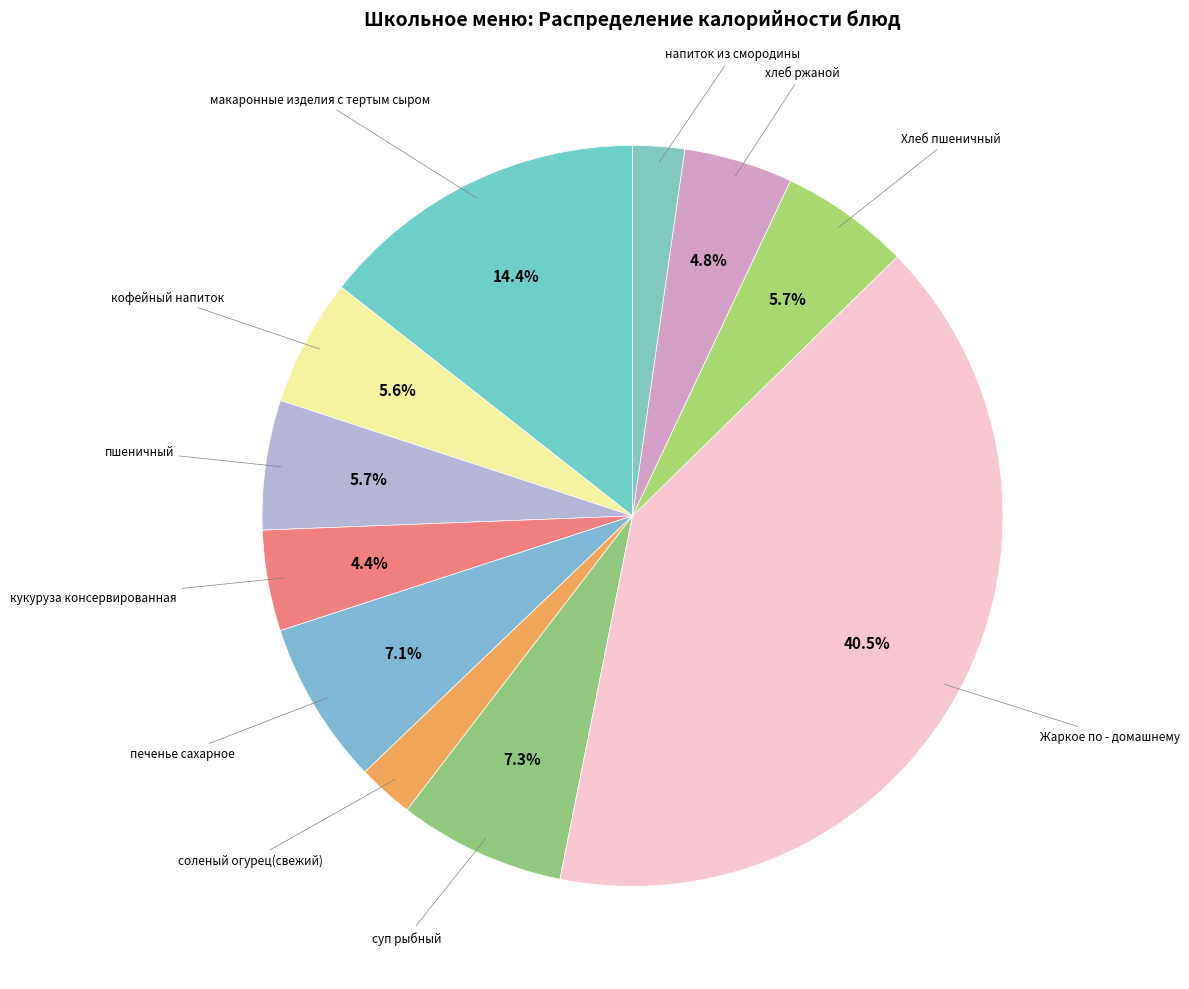

Which slice is the largest?

Жаркое по - домашнему